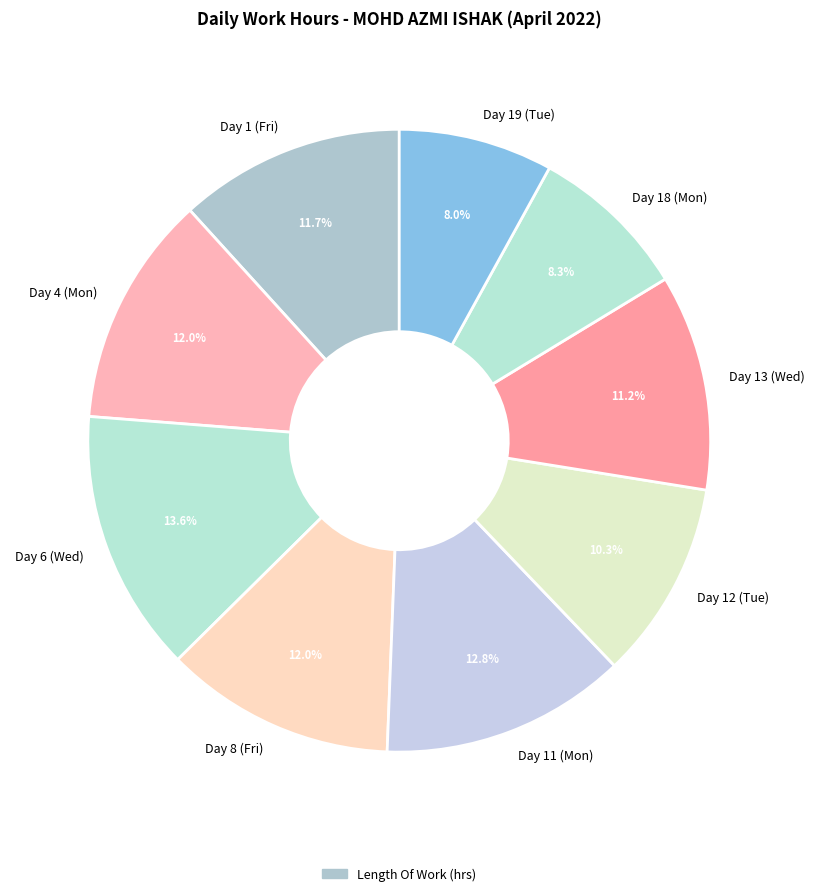

Approximately how many times larger is the value at Day 18 (Mon) compared to Day 19 (Tue)?

1.0